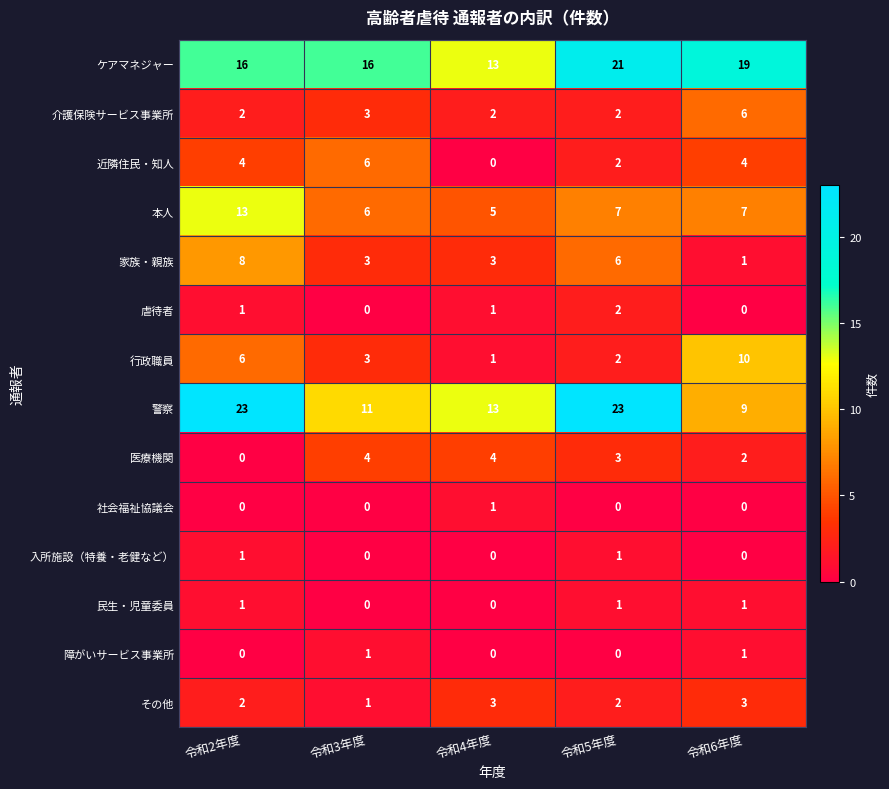

Which series has the largest total across all categories?

ケアマネジャー